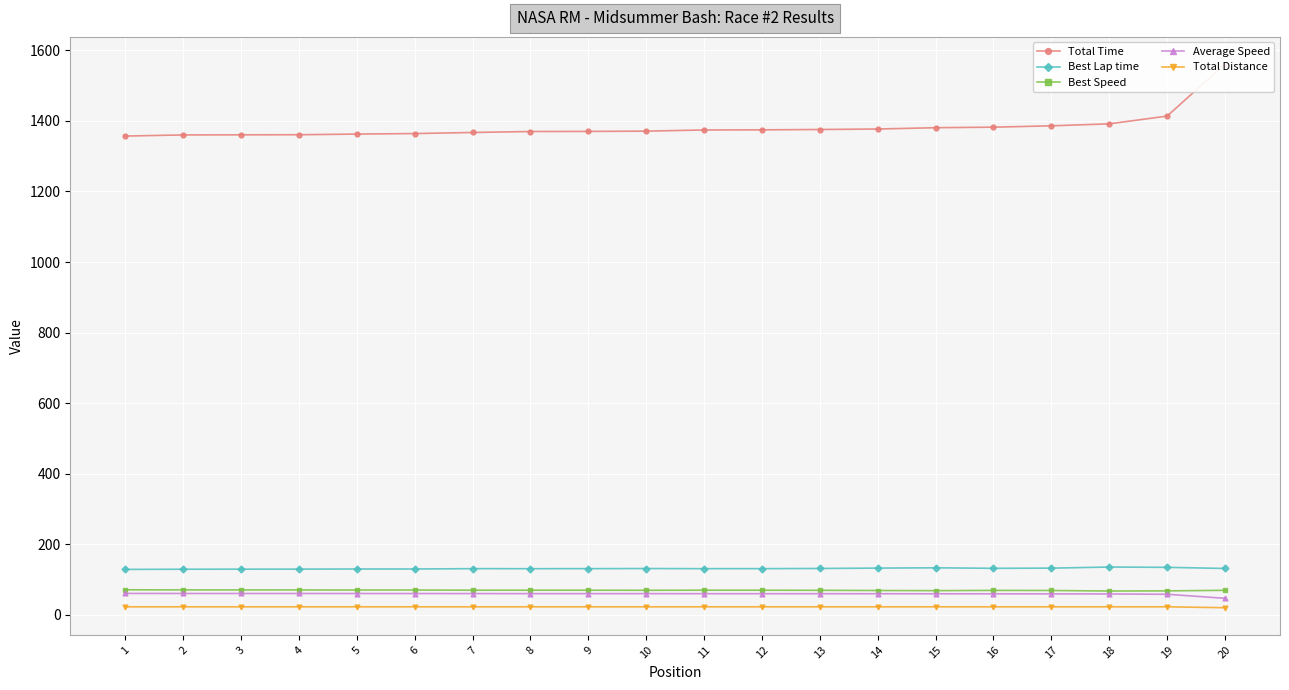

Which category has the lowest value across all series?

20